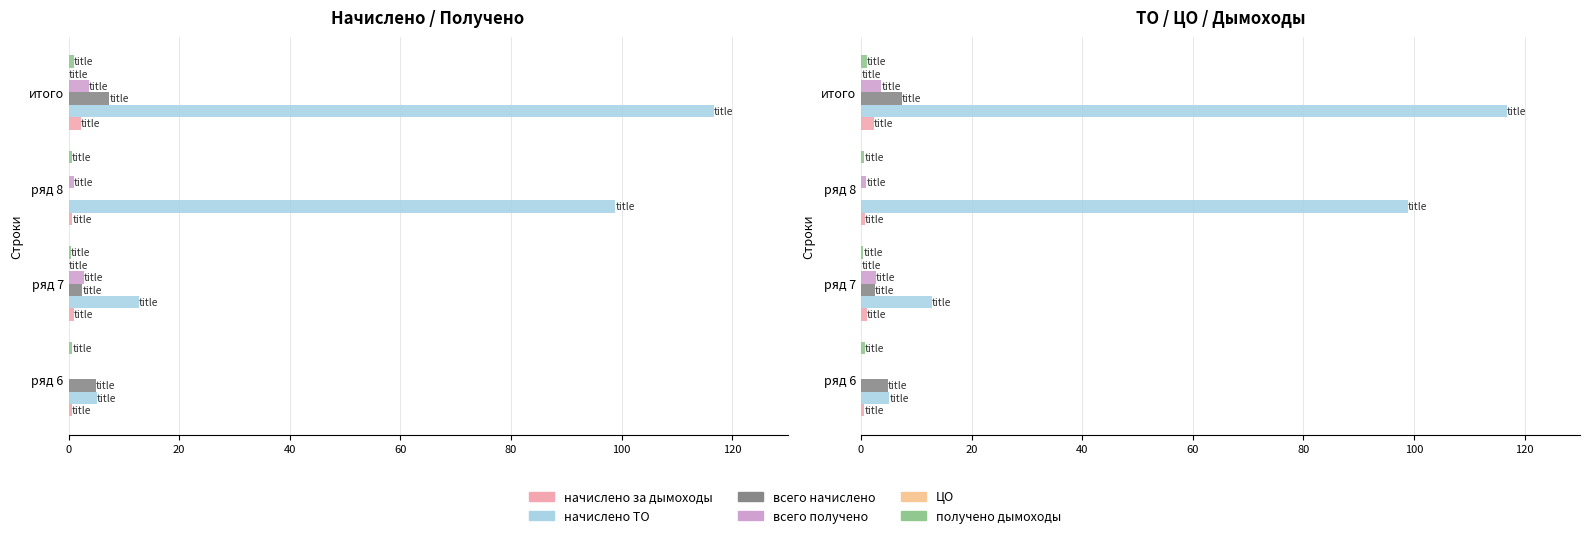

Reading left to right, what are all the values shown in this chart?

начислено за дымоходы: 0.6	1.0	0.7	2.3
начислено ТО: 5.1	12.7	98.9	116.7
всего начислено: 4.9	2.5	0.0	7.4
всего получено: 0.0	2.7	0.9	3.6
ЦО: 0.0	0.0	0.0	0.1
получено дымоходы: 0.7	0.4	0.6	1.0